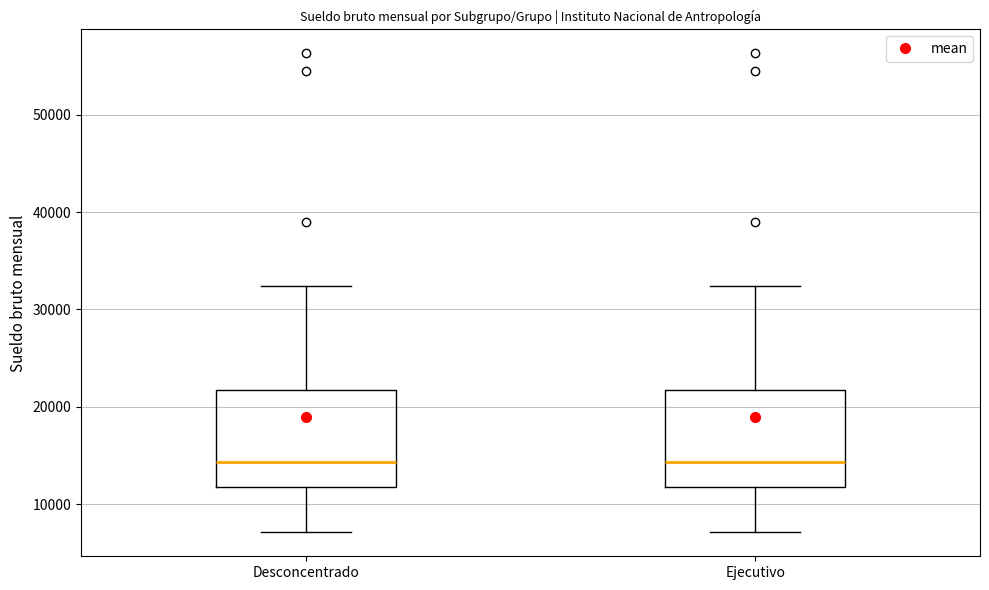

Reading left to right, transcribe this box plot: for each box, give where its median line is, the range the box spans, and where its two whiskers end, as read against the y-axis. The values are not printed on the chart, so give them approximately, as read against the axis.

Desconcentrado: median 14000, box 12000 to 22000, whiskers 7000 to 32000
Ejecutivo: median 14000, box 12000 to 22000, whiskers 7000 to 32000